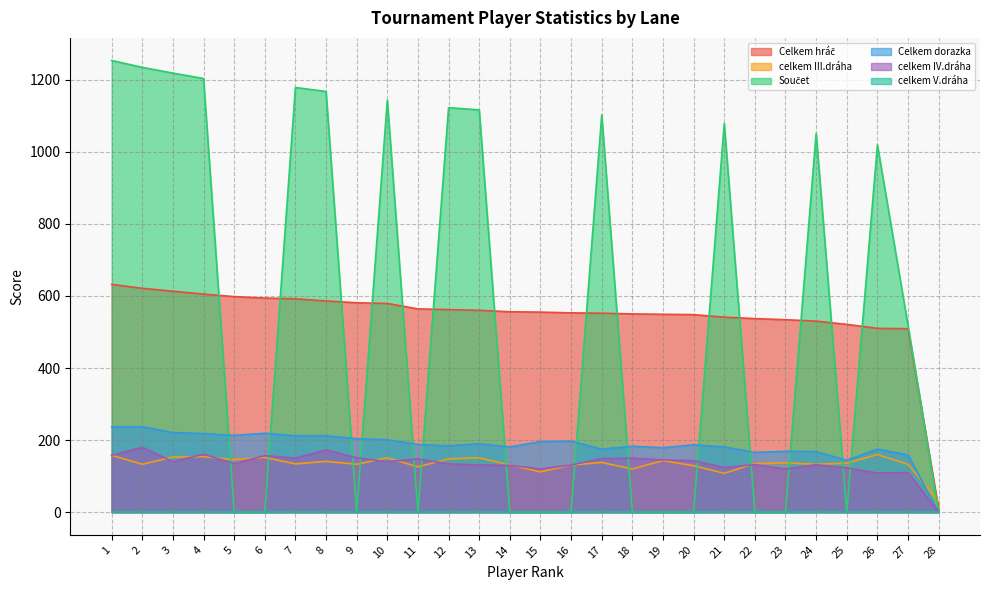

Which series has the largest total across all categories?

Součet